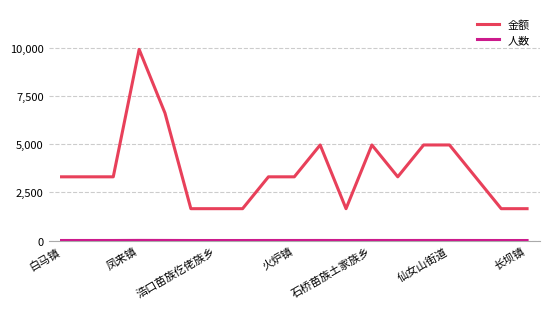

What is the maximum value for 金额?

9906